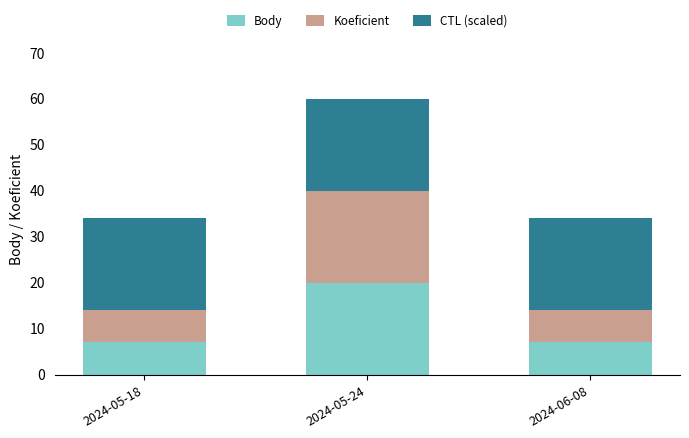

What is the lowest value of the Body series?

7.0